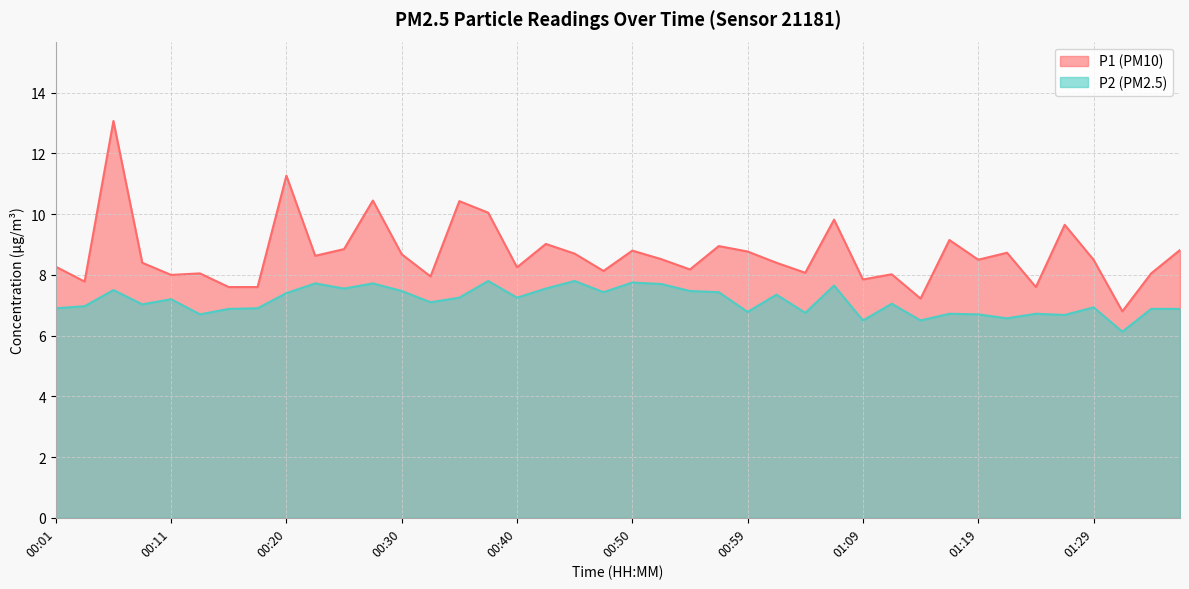

The P2 series shows 5.3 at 00:28. True or false?

False